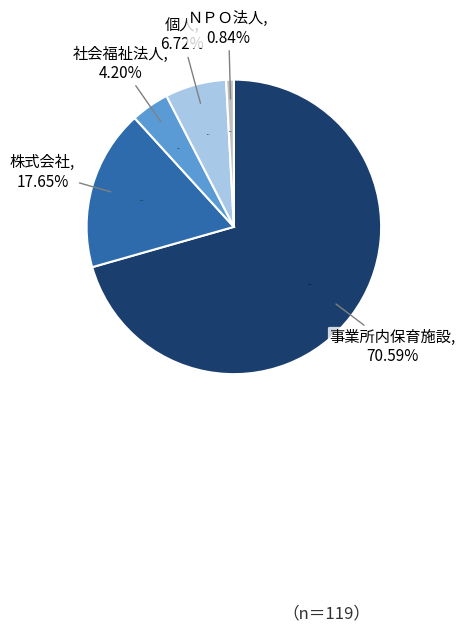

The 株式会社 slice represents 18% of the pie. True or false?

True